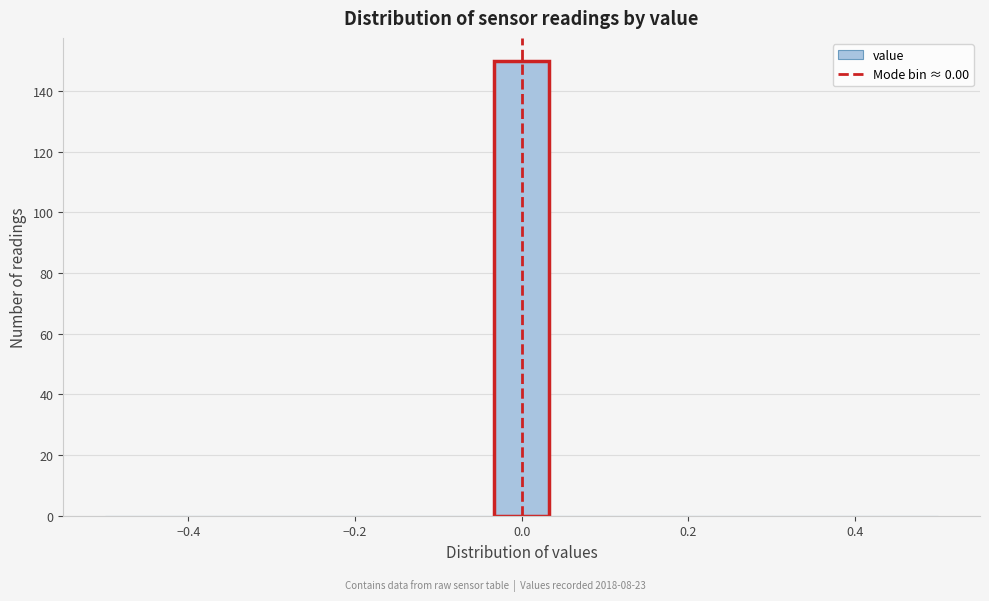

Read against the x-axis, roughly where is the centre of the tallest bar?

0.00